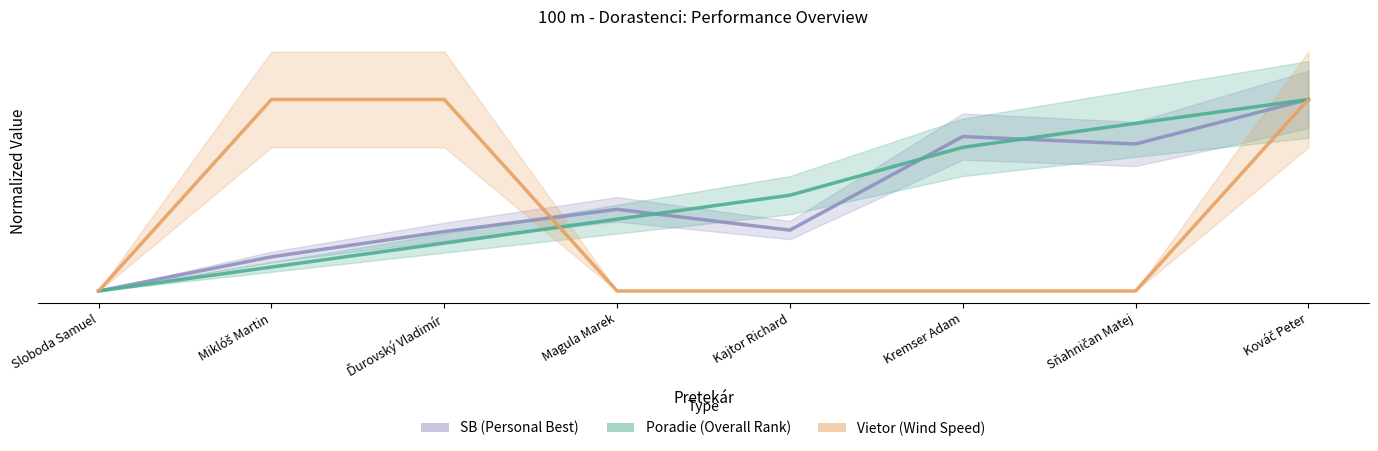

The SB (Personal Best) series shows 5.2 at Kajtor Richard. True or false?

False